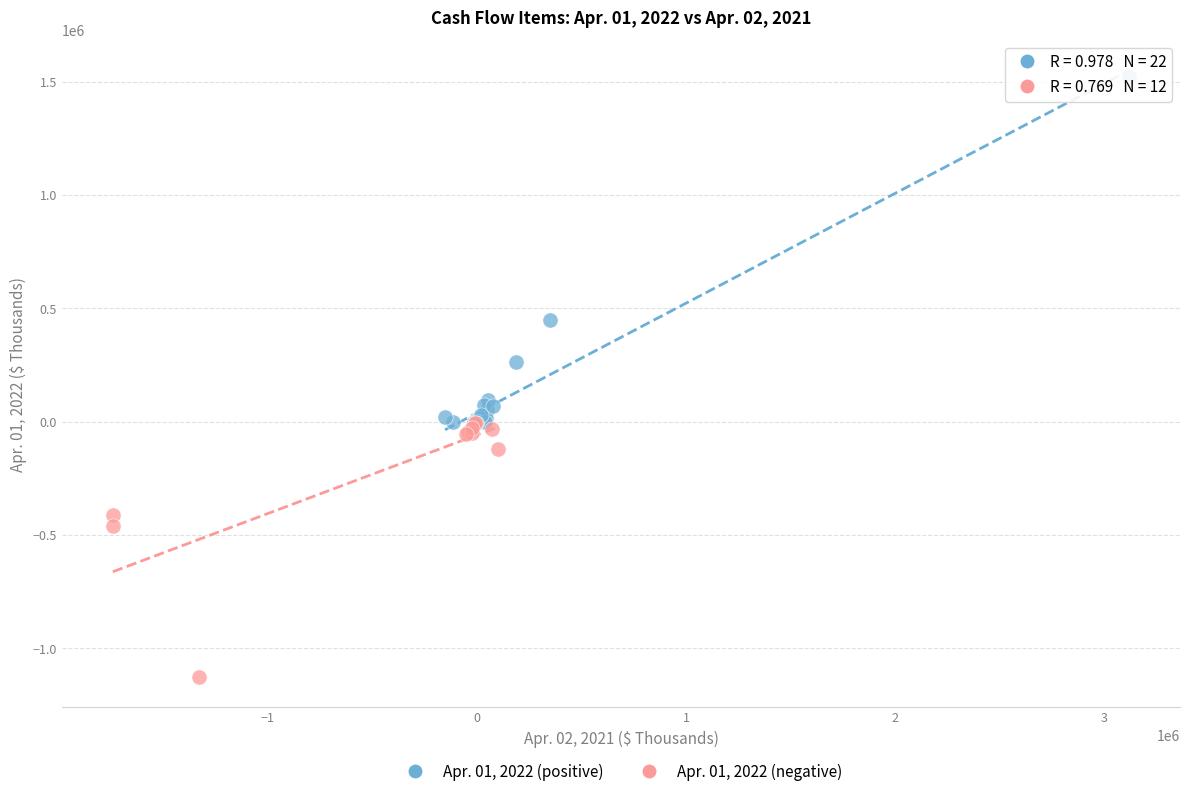

Which series has the largest Y range (max minus min)?

Apr. 01, 2022 (positive)